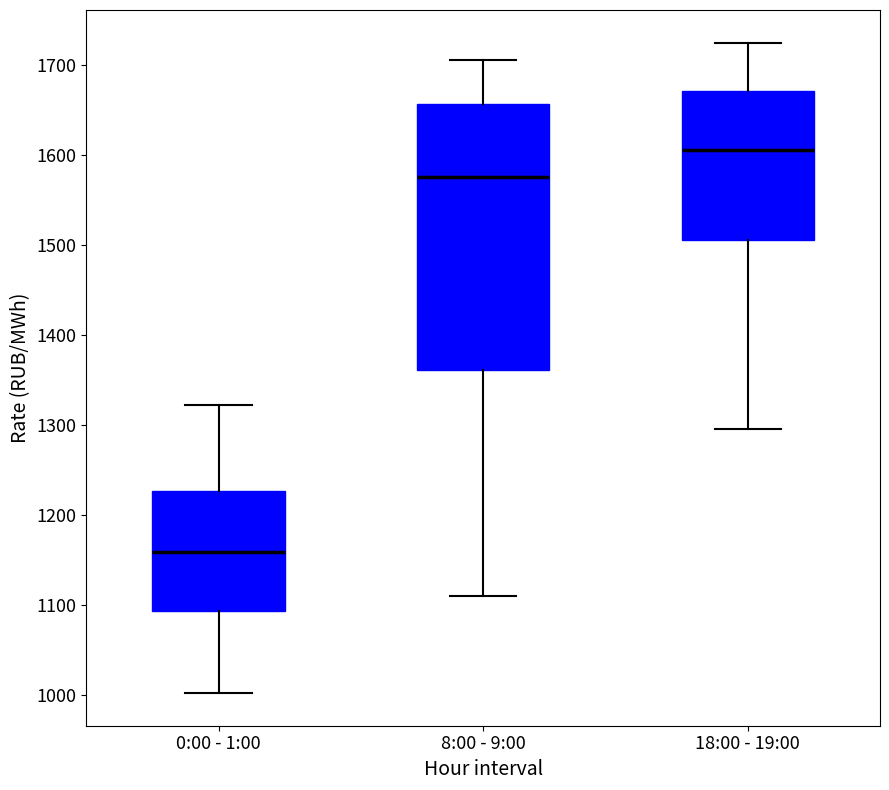

Which box is the tallest, from its lower edge to its upper edge?

8:00 - 9:00